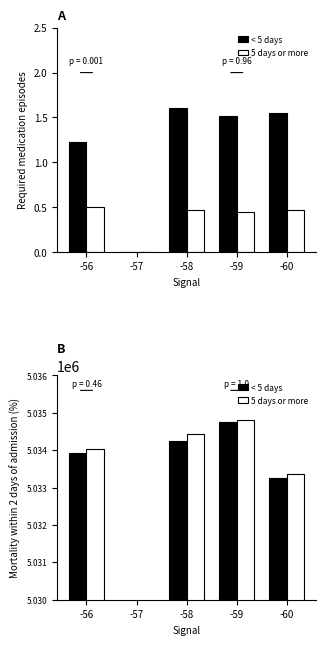

True or false: 5 days or more has a value of 1006986 at -56.

False